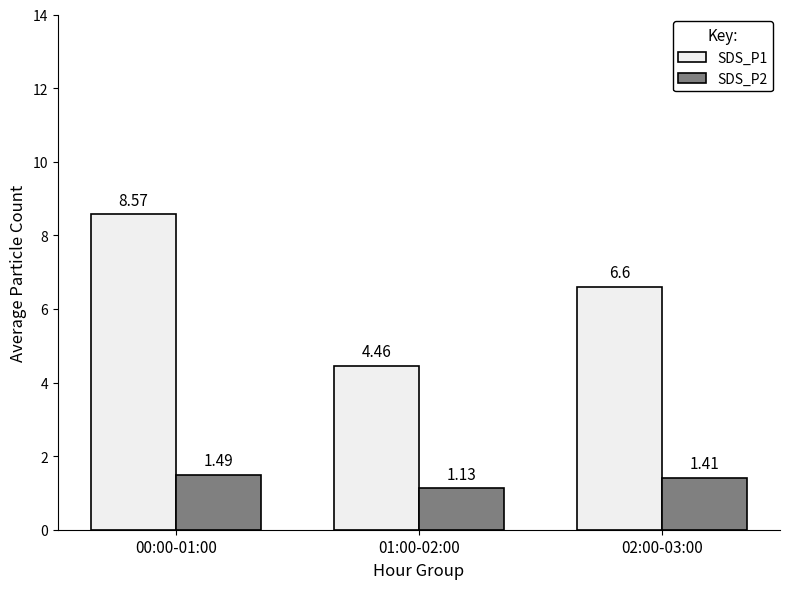

How many bars are there in total?

6